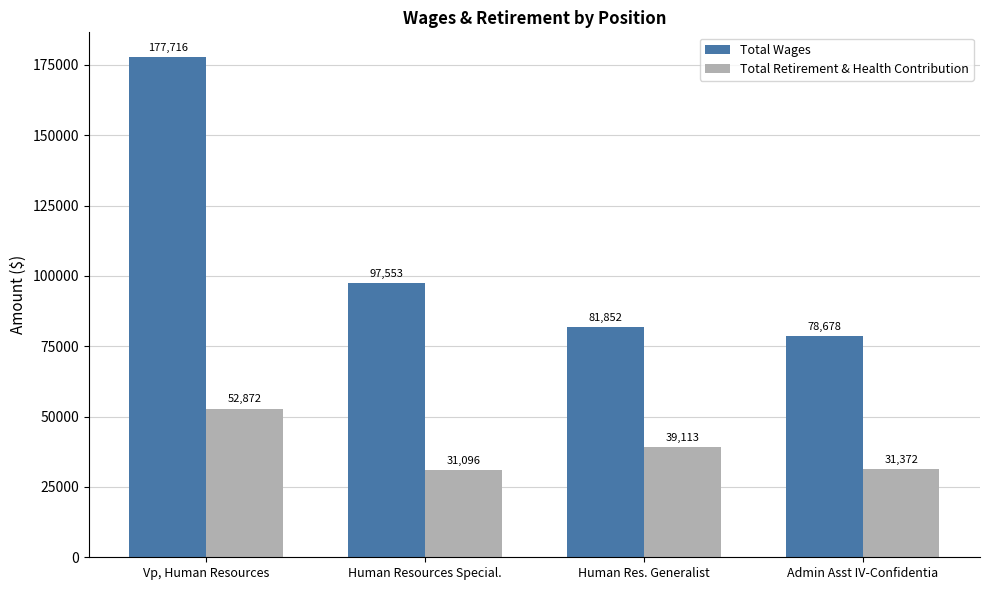

Rank the categories by Total Retirement & Health Contribution value from highest to lowest.

Vp, Human Resources, Human Res. Generalist, Admin Asst IV-Confidentia, Human Resources Special.